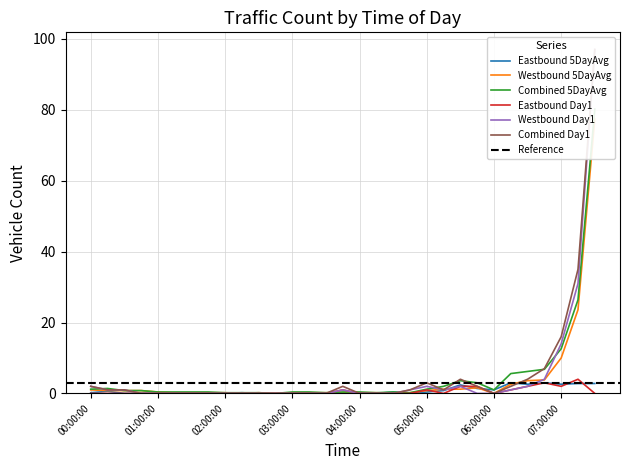

The value of Eastbound Day1 at 01:00:00 is -1.8. True or false?

False